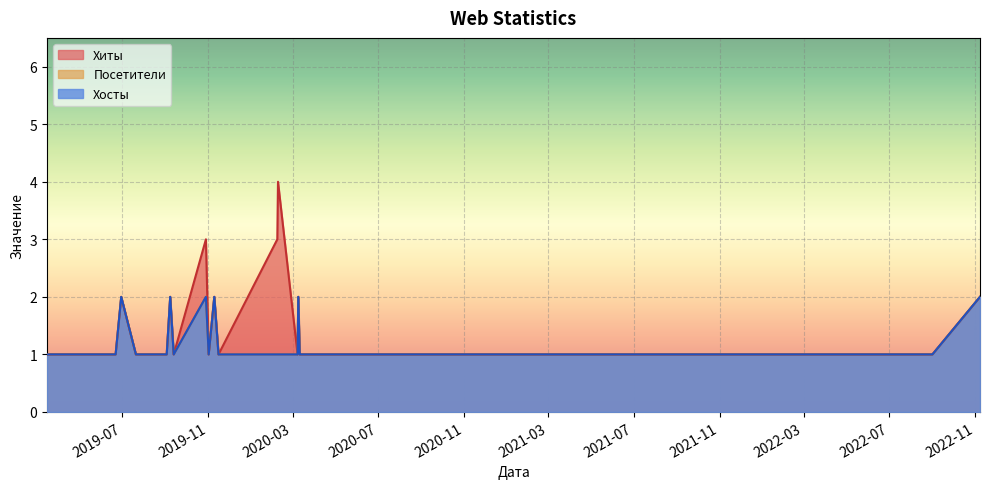

What is the sum of all Хиты values?

52